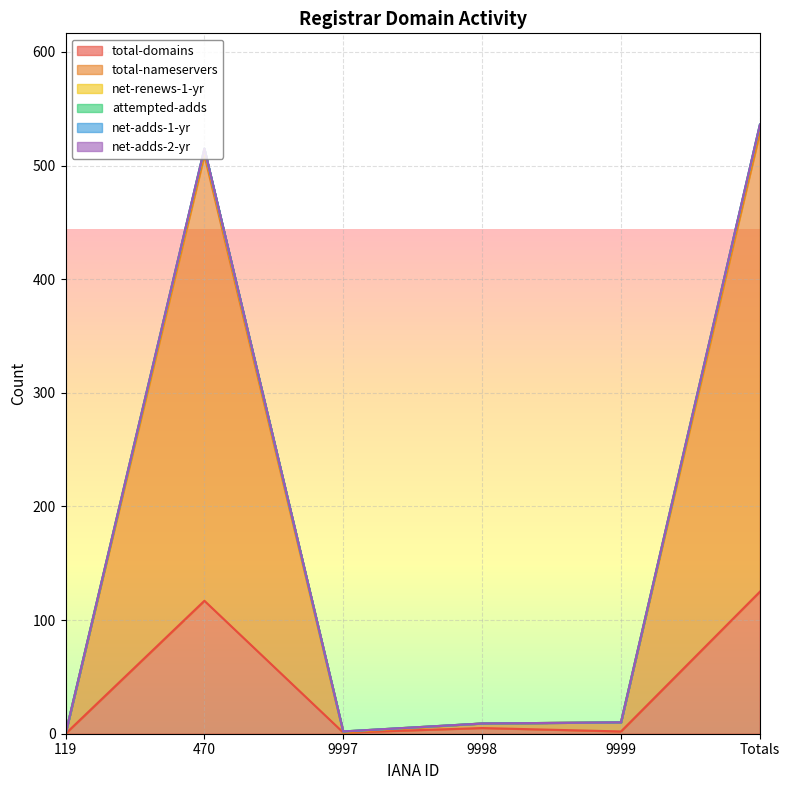

Which series has the largest total across all categories?

attempted-adds